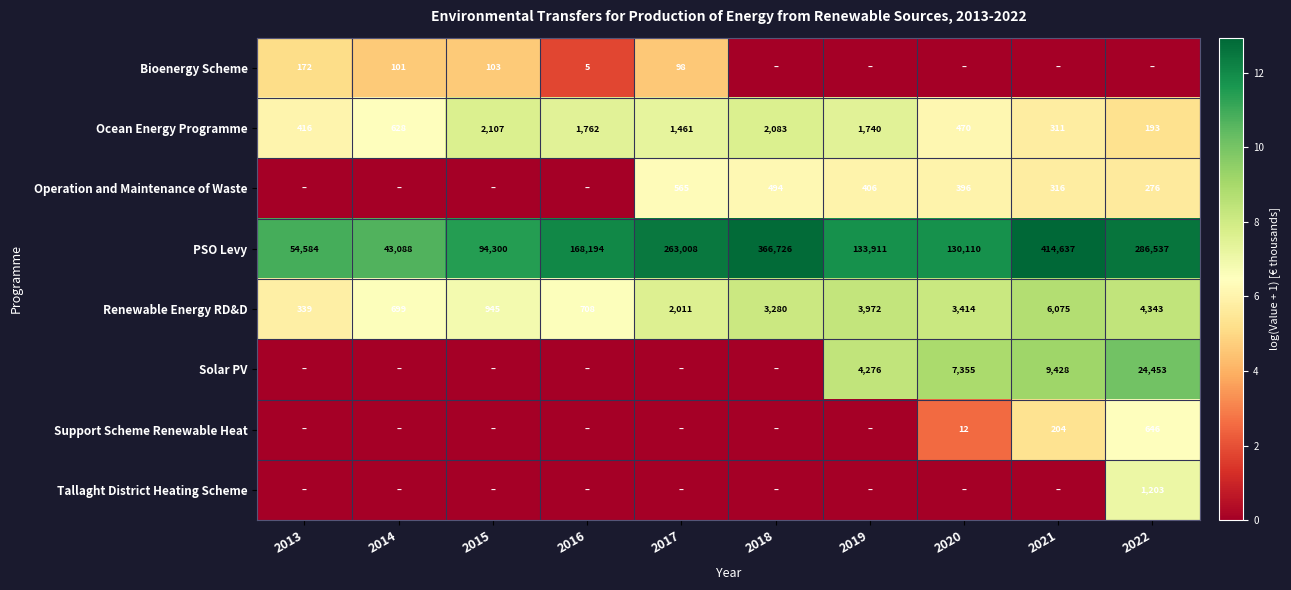

What is the difference between the second highest and minimum values in the Ocean Energy Programme series?

1890